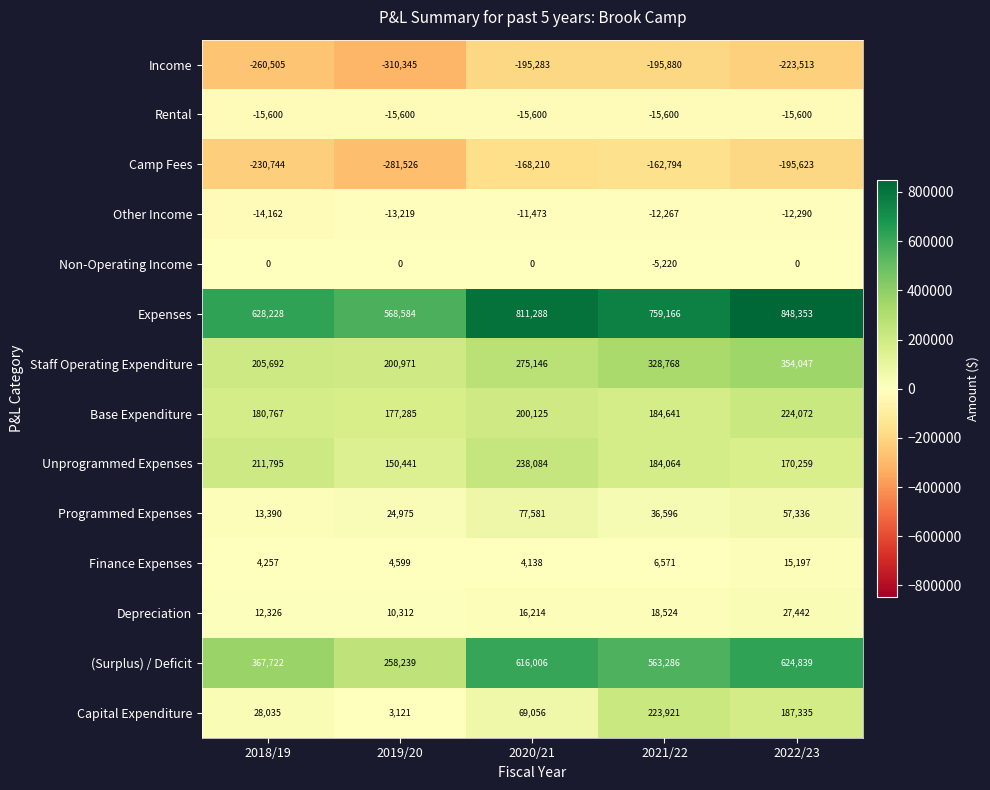

Which series has the largest total across all categories?

Expenses